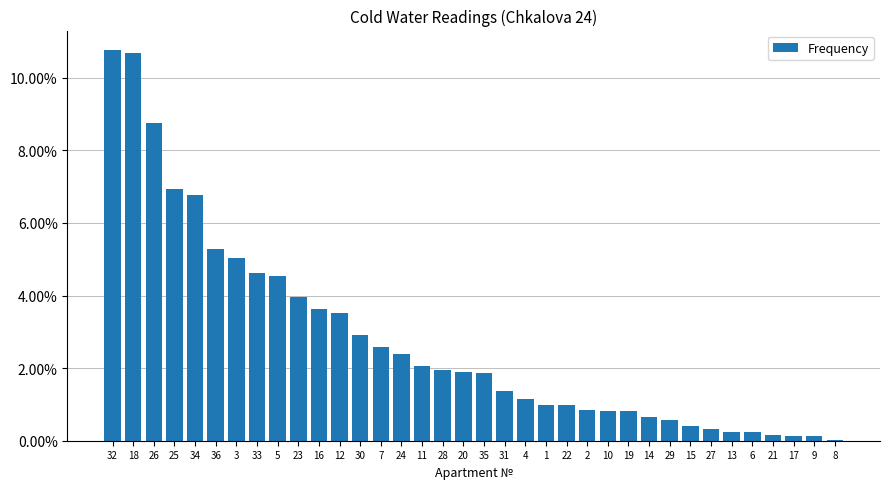

What is the greatest value displayed?

0.1